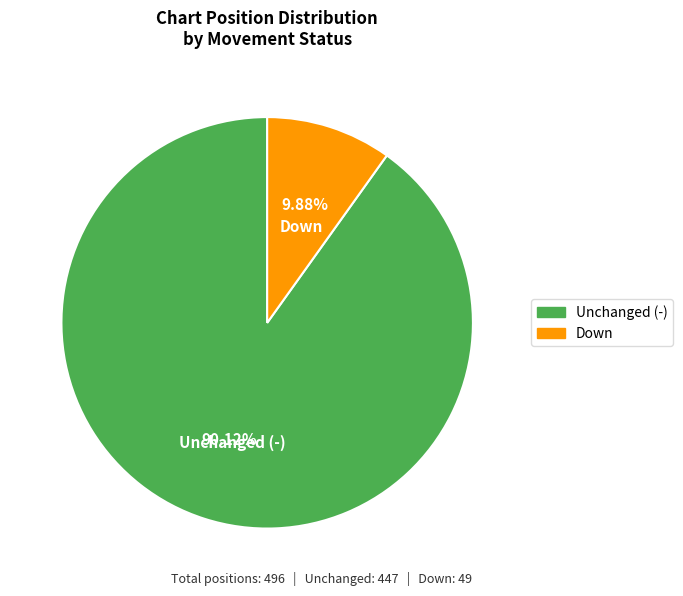

Is there a majority slice in this chart?

Yes